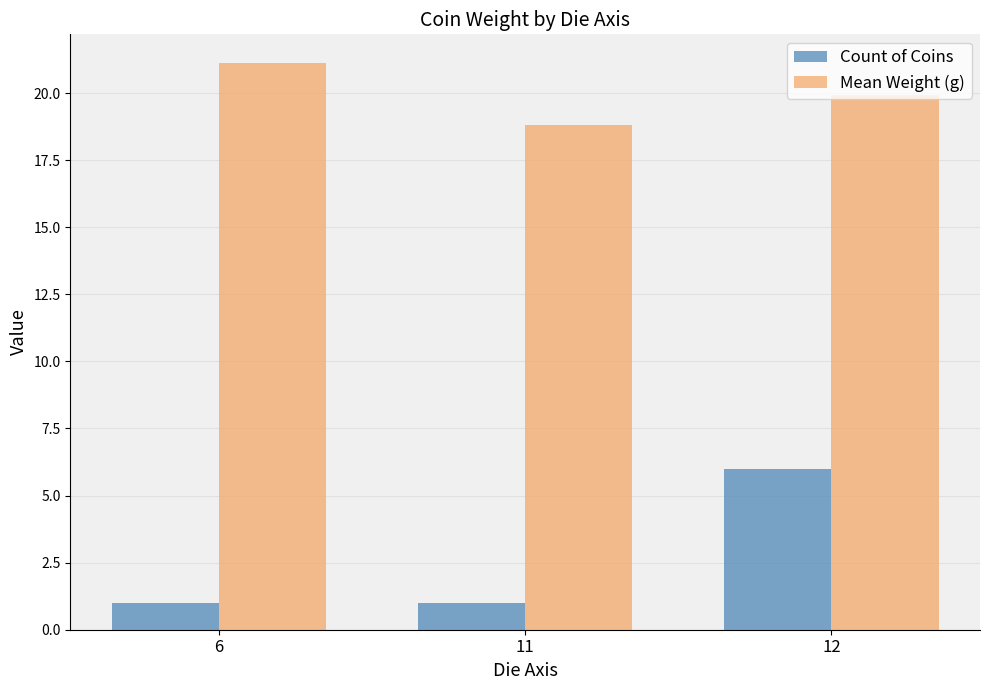

Reading left to right, list all the values displayed in this chart.

Count of Coins: 6=1.0	11=1.0	12=6.0
Mean Weight (g): 6=21.1	11=18.8	12=19.9